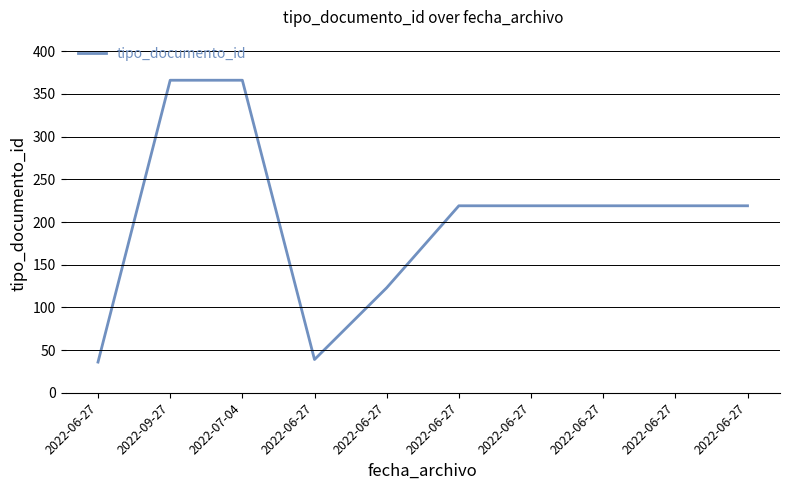

Reading right to left, list all the values displayed in this chart.

219	219	219	219	219	123	39	366	366	36